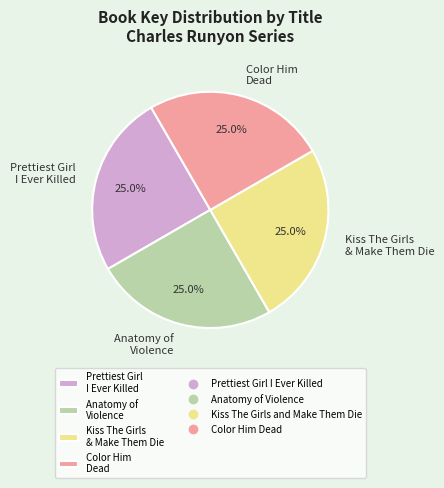

How many slices are in this pie chart?

4